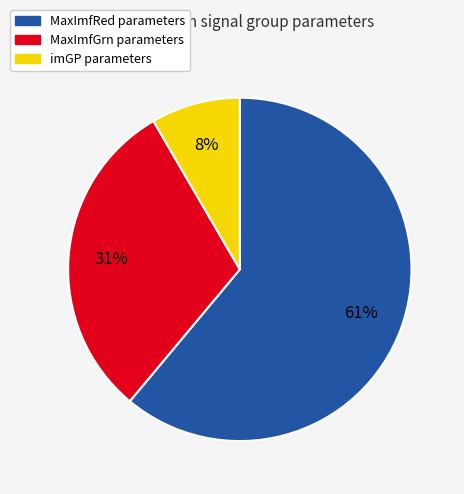

Does MaxImfRed parameters account for over 50% of the chart?

Yes